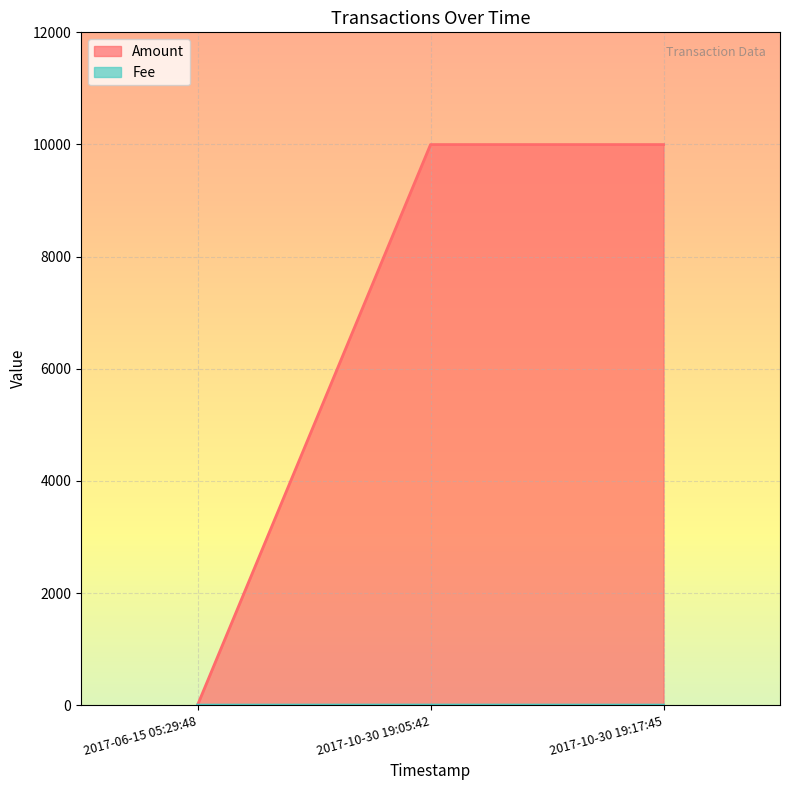

The value of Amount at 2017-10-30 19:17:45 is 2816. True or false?

False